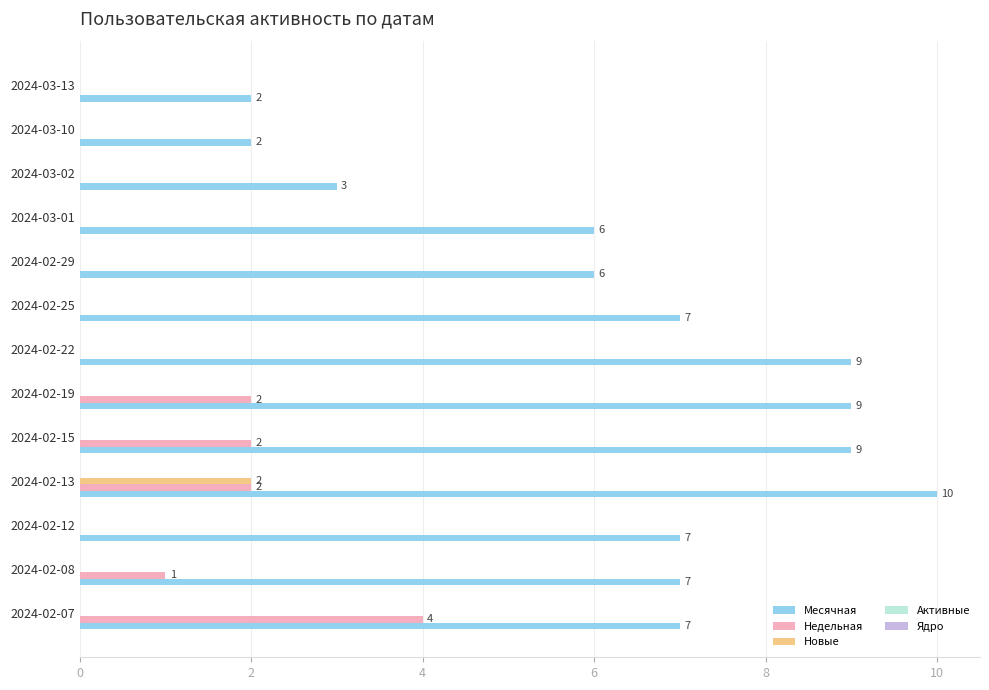

At which category is the sum across all series the highest?

2024-02-13